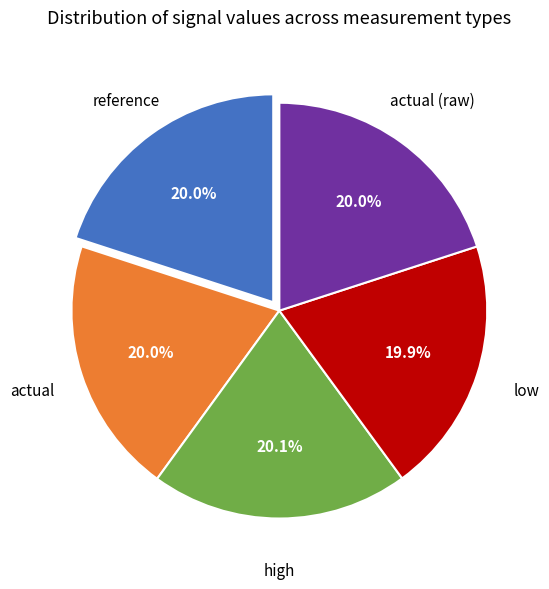

Count the number of slices in the pie.

5